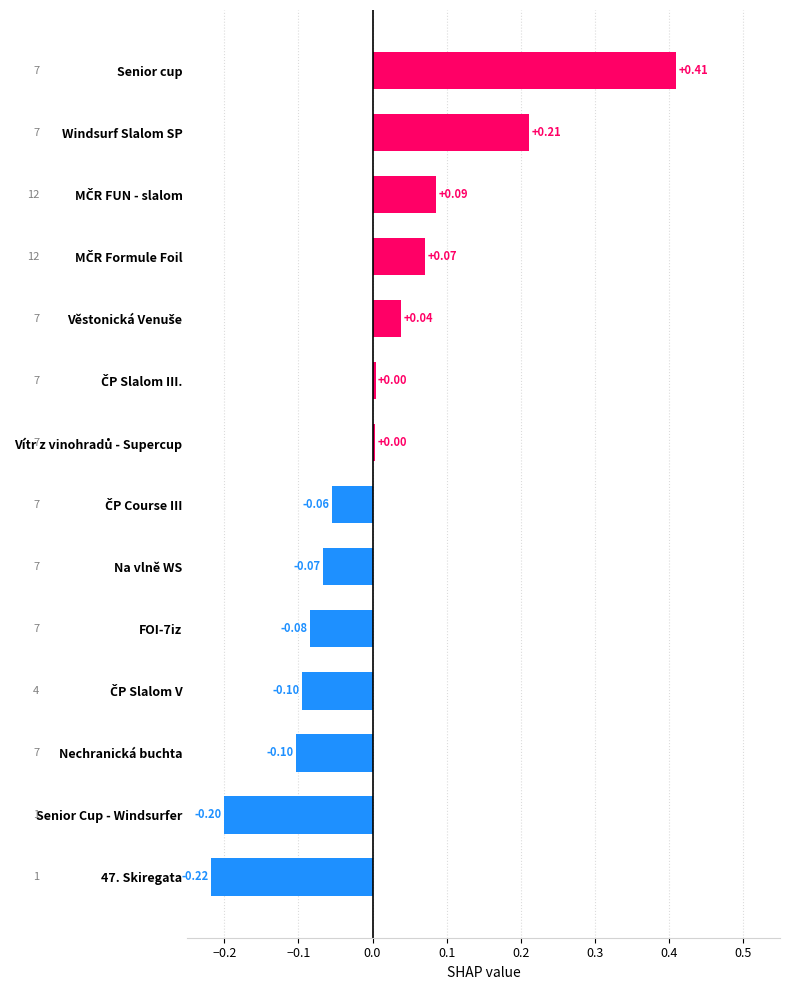

What is the difference between the maximum and minimum values?

0.6